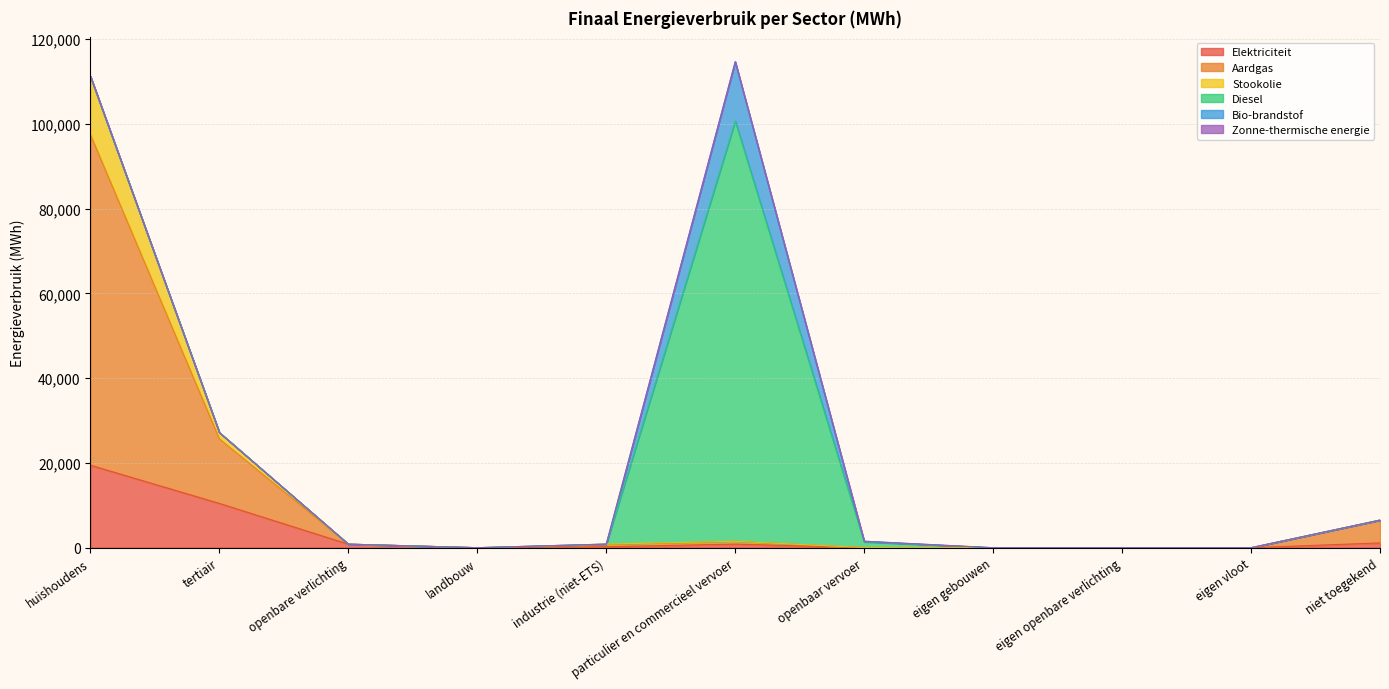

The value of Elektriciteit at eigen gebouwen is 0.0. True or false?

True